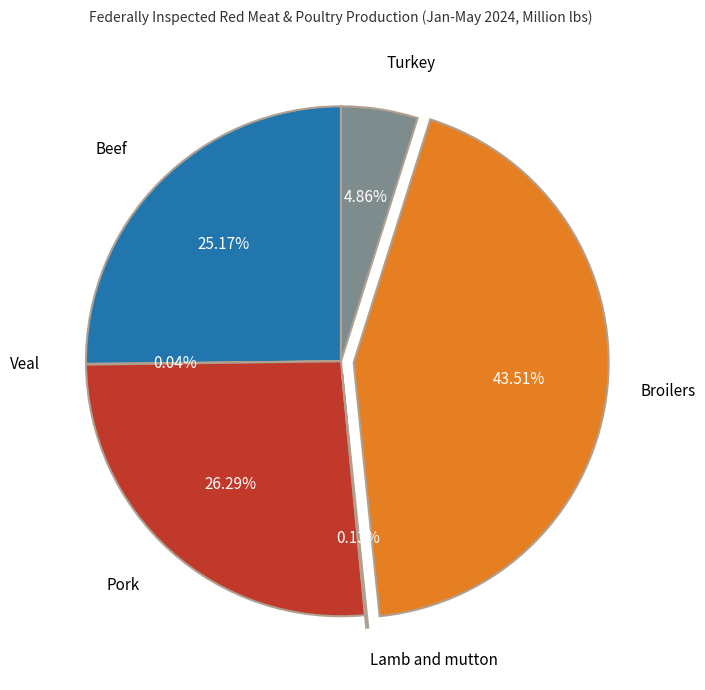

To the nearest percent, what portion does Broilers represent?

44%